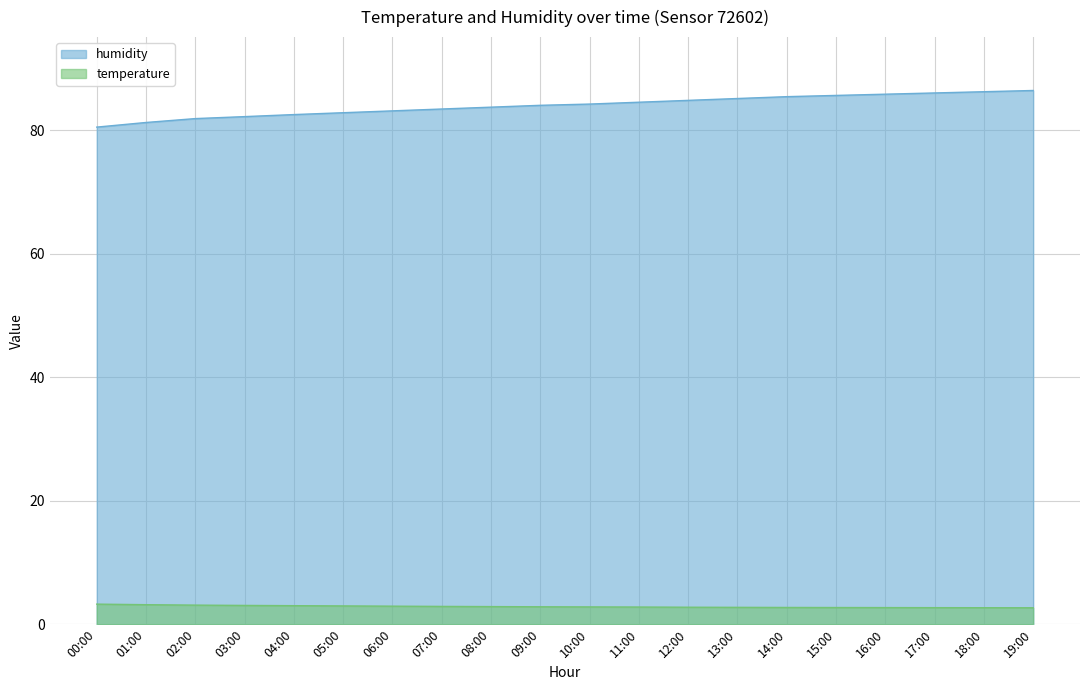

What is the sum of all humidity values?

1679.2